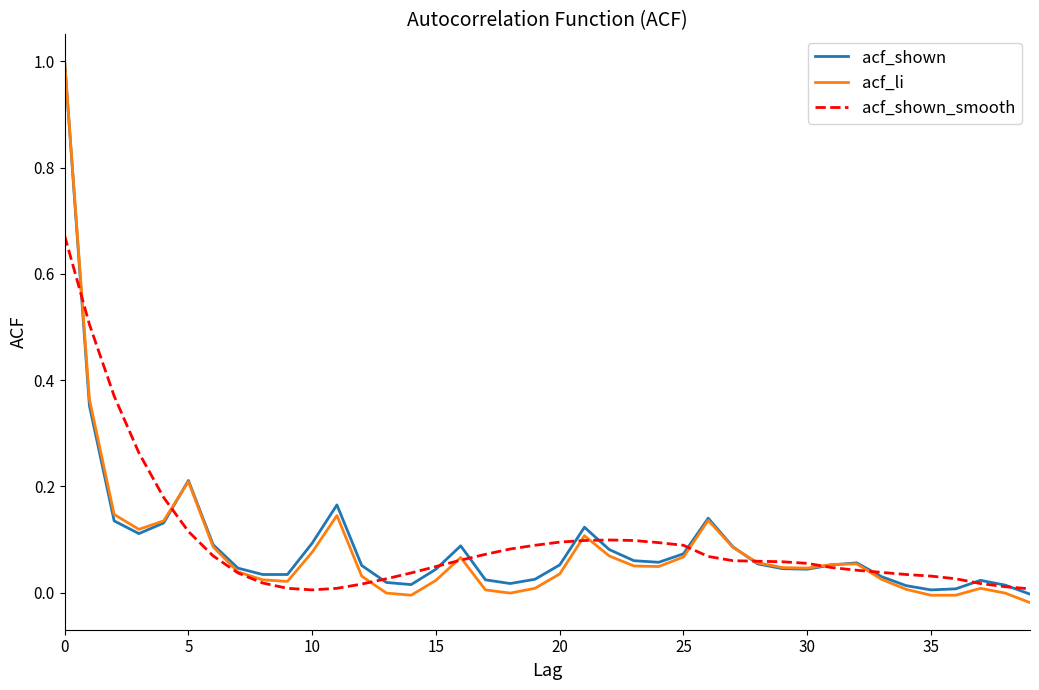

What is the greatest value displayed?

1.0